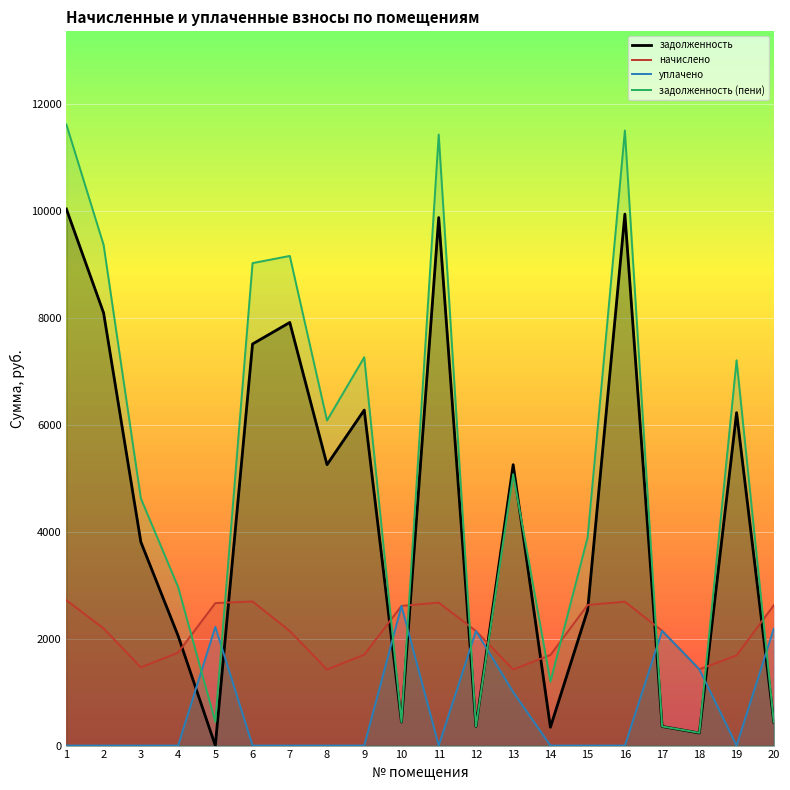

How many lines are shown in the chart?

4